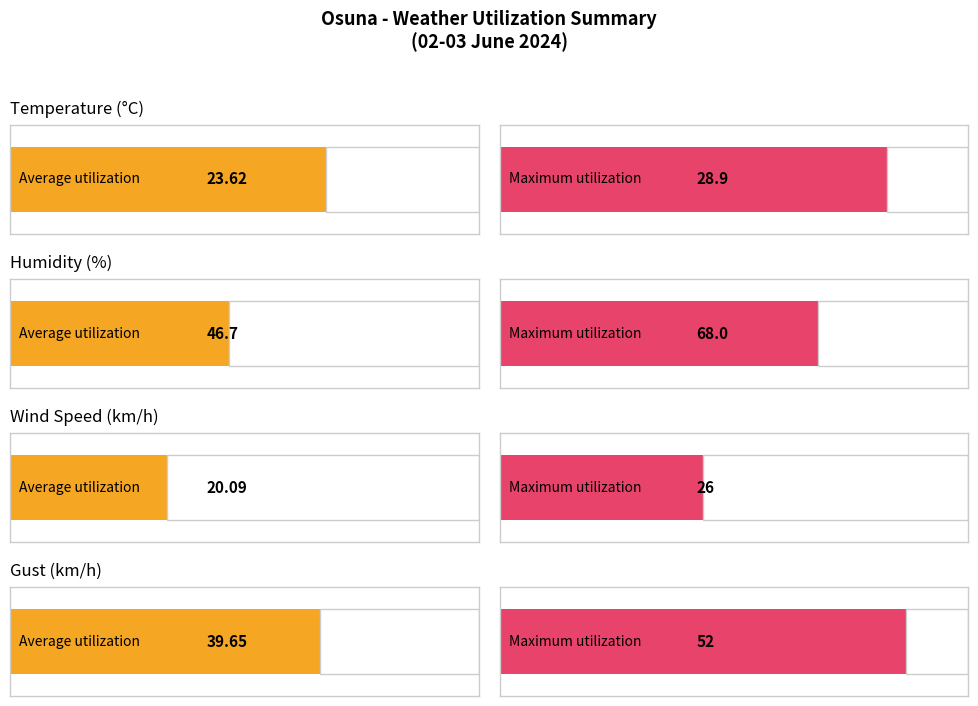

Is it true that Humidity (%) equals 56.1 at 15:00?

False